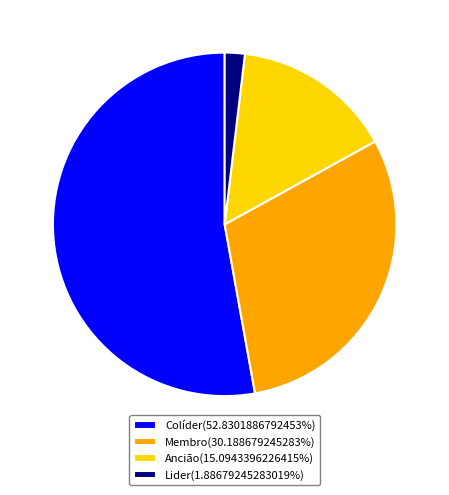

Do Ancião(15.0943396226415%) and Lider(1.88679245283019%) together represent more than half of the pie?

No